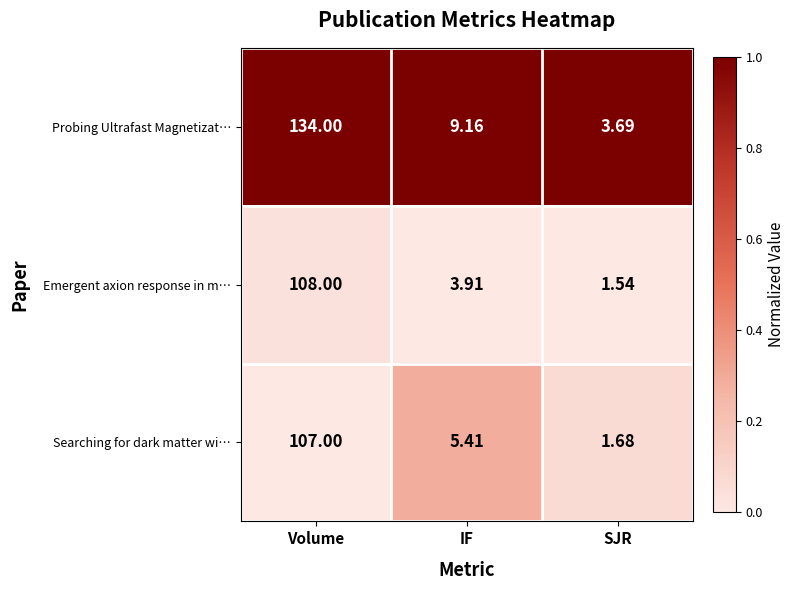

Which category has the highest value across all series?

Volume